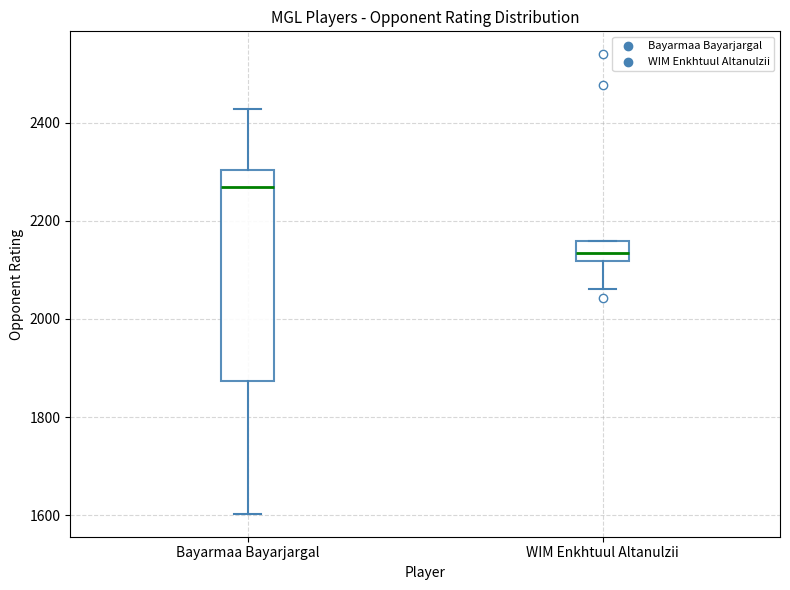

Where is the lower edge of the box for WIM Enkhtuul Altanulzii on the y-axis? The values are not printed on the chart, so give them approximately, as read against the axis.

2120